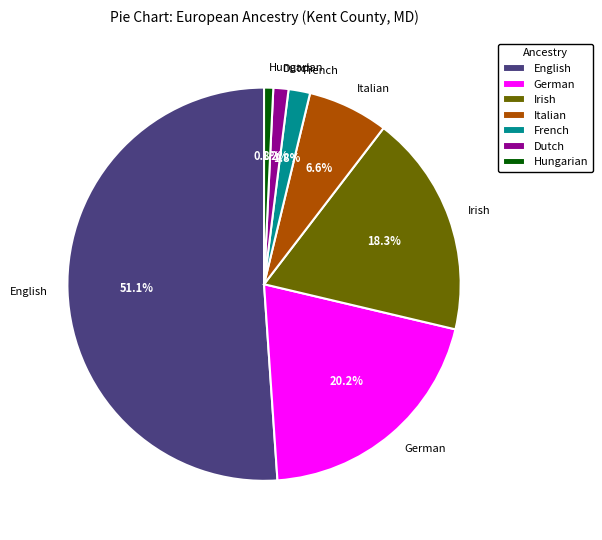

To the nearest percent, what is the difference between the largest and smallest slice percentages?

50%